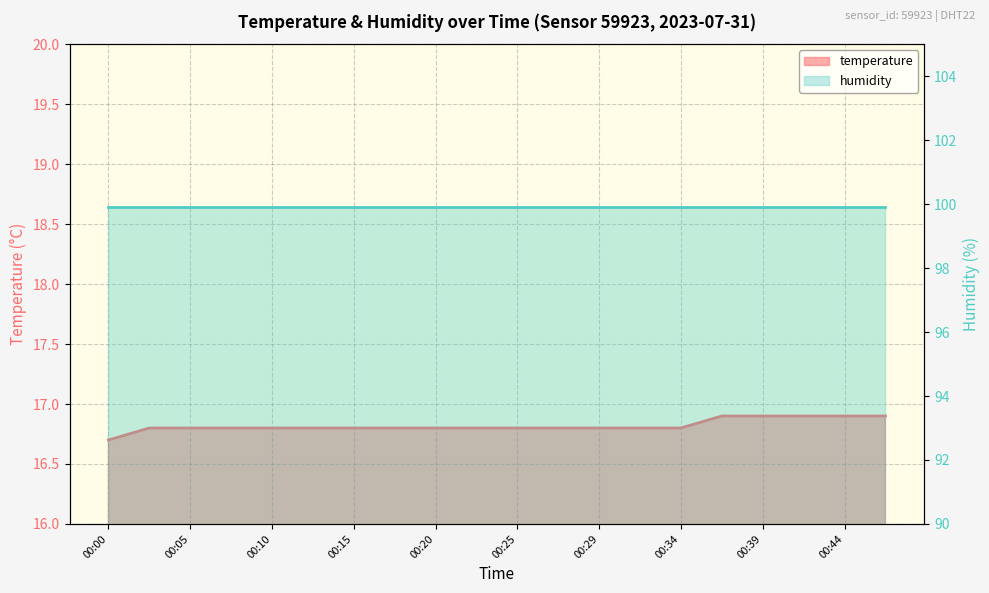

Reading left to right, extract all data points from this chart.

16.7	16.8	16.8	16.8	16.8	16.8	16.8	16.8	16.8	16.8	16.8	16.8	16.8	16.8	16.8	16.9	16.9	16.9	16.9	16.9